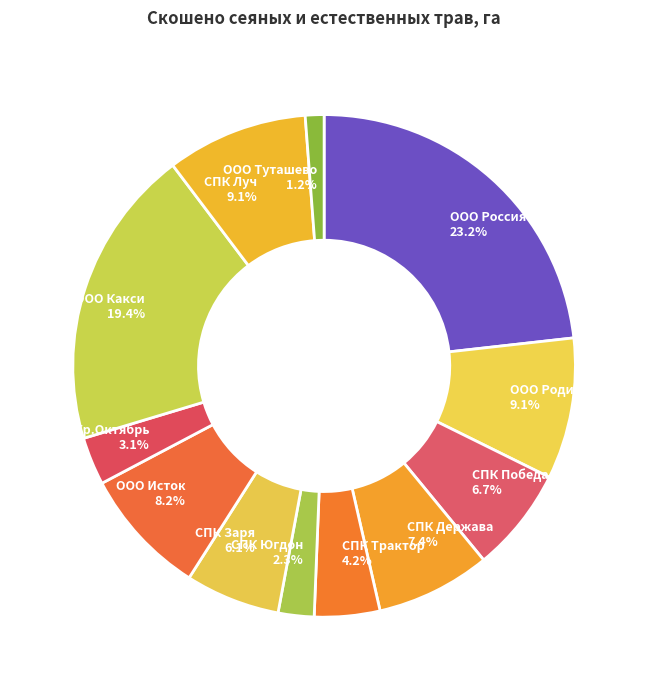

To the nearest percent, what is the difference between the СПК Трактор and СПК Югдон slice percentages?

2%